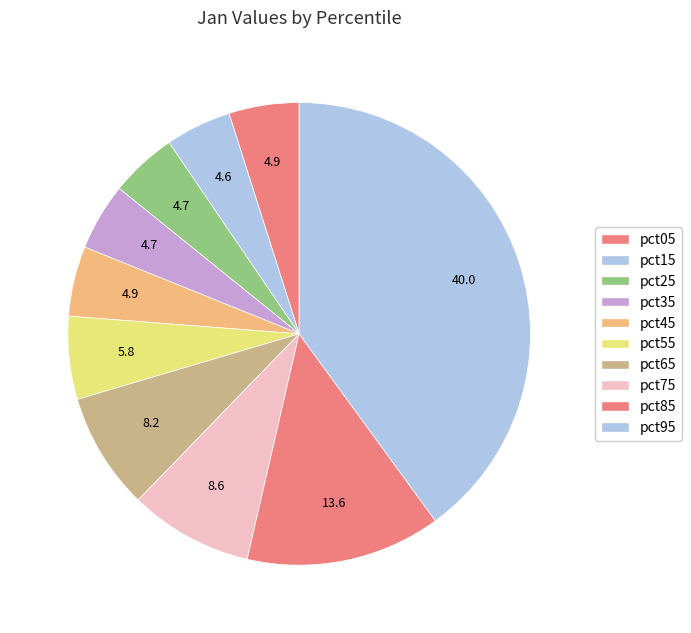

What percentage is the pct75 slice, to the nearest percent?

9%